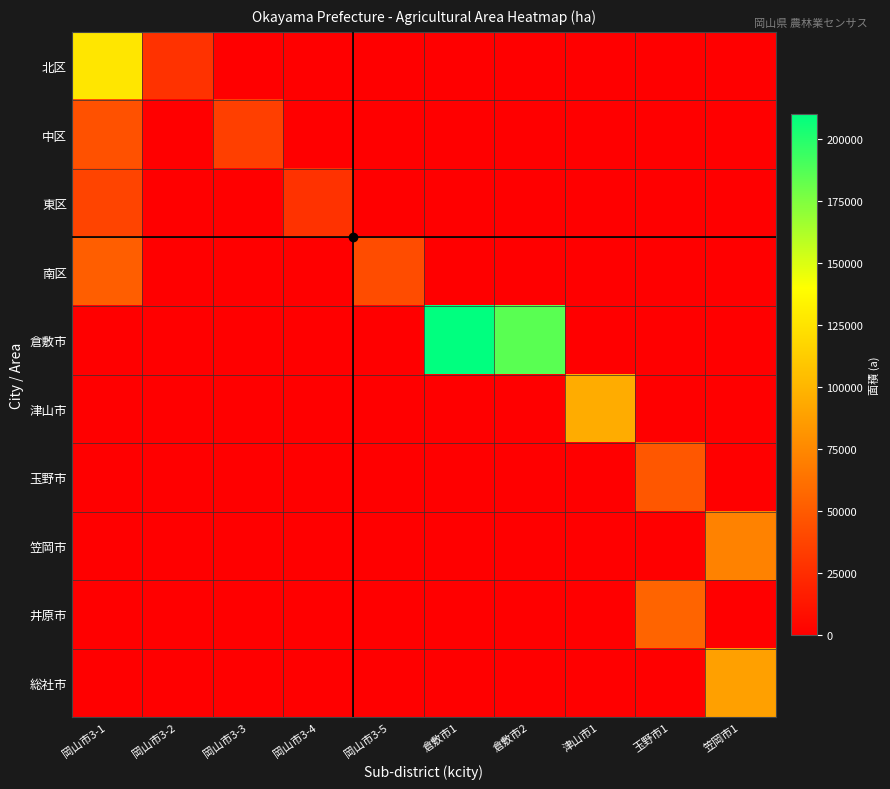

Reading left to right, list all the values displayed in this chart.

北区: 岡山市3-1=126713	岡山市3-2=27521	岡山市3-3=0	岡山市3-4=0	岡山市3-5=0	倉敷市1=0	倉敷市2=0	津山市1=0	玉野市1=0	笠岡市1=0
中区: 岡山市3-1=45000	岡山市3-2=0	岡山市3-3=35000	岡山市3-4=0	岡山市3-5=0	倉敷市1=0	倉敷市2=0	津山市1=0	玉野市1=0	笠岡市1=0
東区: 岡山市3-1=38000	岡山市3-2=0	岡山市3-3=0	岡山市3-4=28000	岡山市3-5=0	倉敷市1=0	倉敷市2=0	津山市1=0	玉野市1=0	笠岡市1=0
南区: 岡山市3-1=52000	岡山市3-2=0	岡山市3-3=0	岡山市3-4=0	岡山市3-5=42000	倉敷市1=0	倉敷市2=0	津山市1=0	玉野市1=0	笠岡市1=0
倉敷市: 岡山市3-1=0	岡山市3-2=0	岡山市3-3=0	岡山市3-4=0	岡山市3-5=0	倉敷市1=210000	倉敷市2=185000	津山市1=0	玉野市1=0	笠岡市1=0
津山市: 岡山市3-1=0	岡山市3-2=0	岡山市3-3=0	岡山市3-4=0	岡山市3-5=0	倉敷市1=0	倉敷市2=0	津山市1=95000	玉野市1=0	笠岡市1=0
玉野市: 岡山市3-1=0	岡山市3-2=0	岡山市3-3=0	岡山市3-4=0	岡山市3-5=0	倉敷市1=0	倉敷市2=0	津山市1=0	玉野市1=48000	笠岡市1=0
笠岡市: 岡山市3-1=0	岡山市3-2=0	岡山市3-3=0	岡山市3-4=0	岡山市3-5=0	倉敷市1=0	倉敷市2=0	津山市1=0	玉野市1=0	笠岡市1=72000
井原市: 岡山市3-1=0	岡山市3-2=0	岡山市3-3=0	岡山市3-4=0	岡山市3-5=0	倉敷市1=0	倉敷市2=0	津山市1=0	玉野市1=55000	笠岡市1=0
総社市: 岡山市3-1=0	岡山市3-2=0	岡山市3-3=0	岡山市3-4=0	岡山市3-5=0	倉敷市1=0	倉敷市2=0	津山市1=0	玉野市1=0	笠岡市1=88000